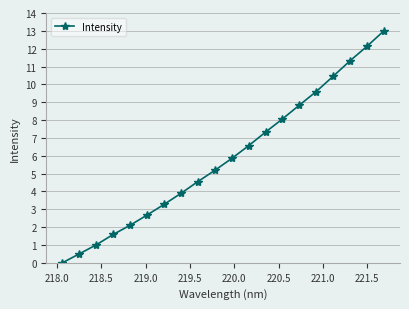

True or false: the data has more than 2 interior local peaks.

False